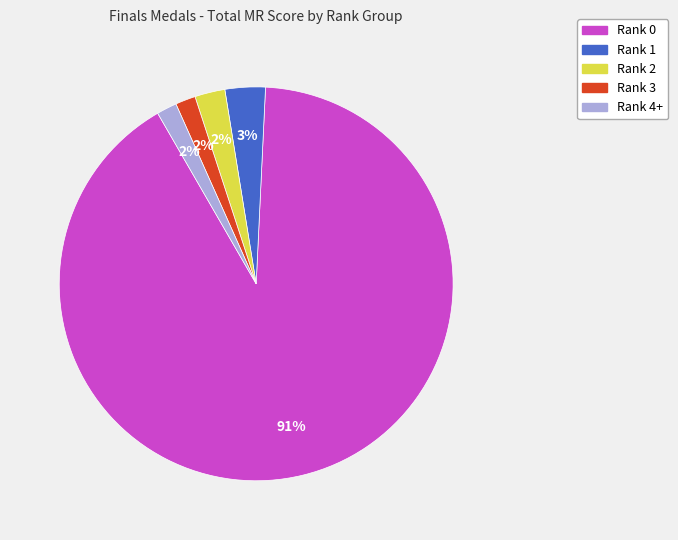

Is it true that Rank 0 is 86% of the pie?

False